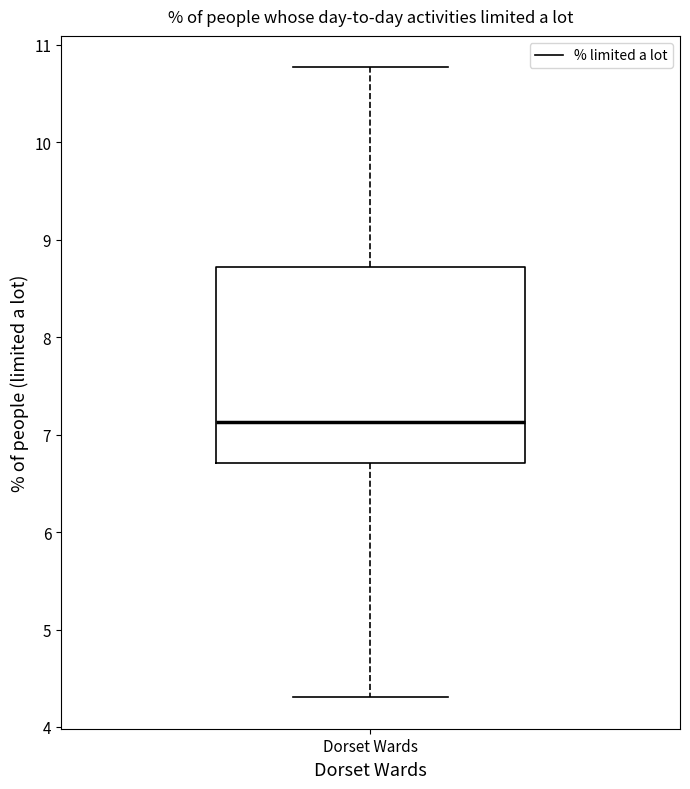

Transcribe this box plot: give where the median line is, the range the box spans, and where the two whiskers end, as read against the y-axis. The values are not printed on the chart, so give them approximately, as read against the axis.

median 7.1, box 6.7 to 8.7, whiskers 4.3 to 10.8